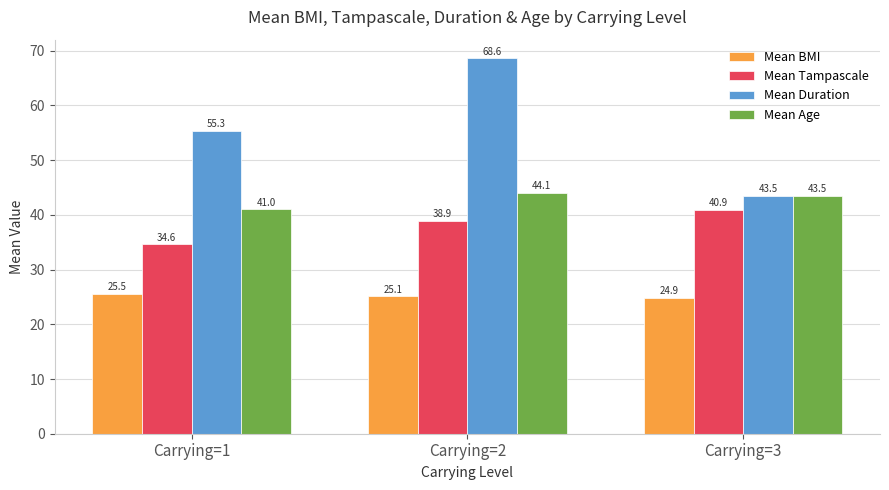

What is the spread (max minus min) of values at Carrying=2?

43.5